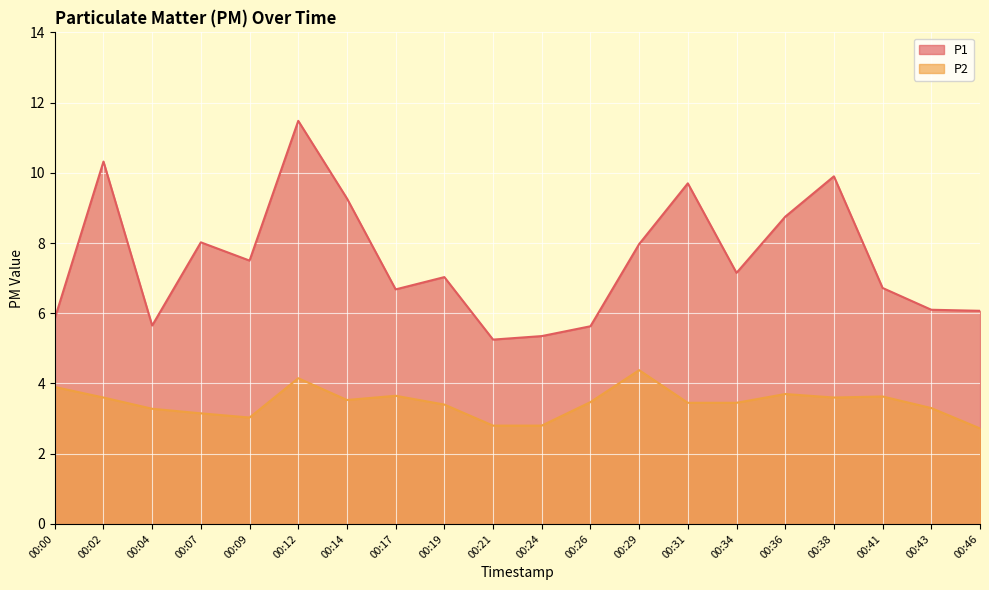

Is it true that P2 equals 3.1 at 00:07?

True